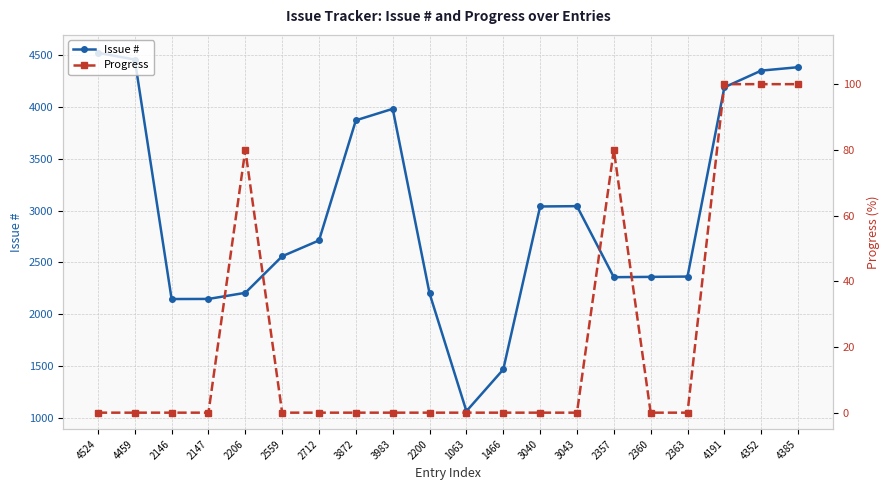

At 2147, list the series in order from largest to smallest.

Issue #, Progress